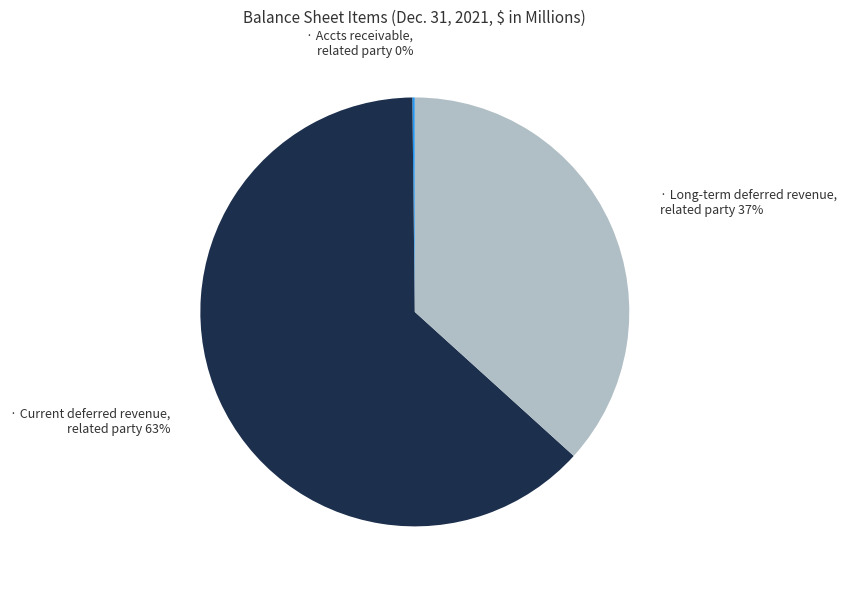

To the nearest percent, what is the average slice percentage?

33%